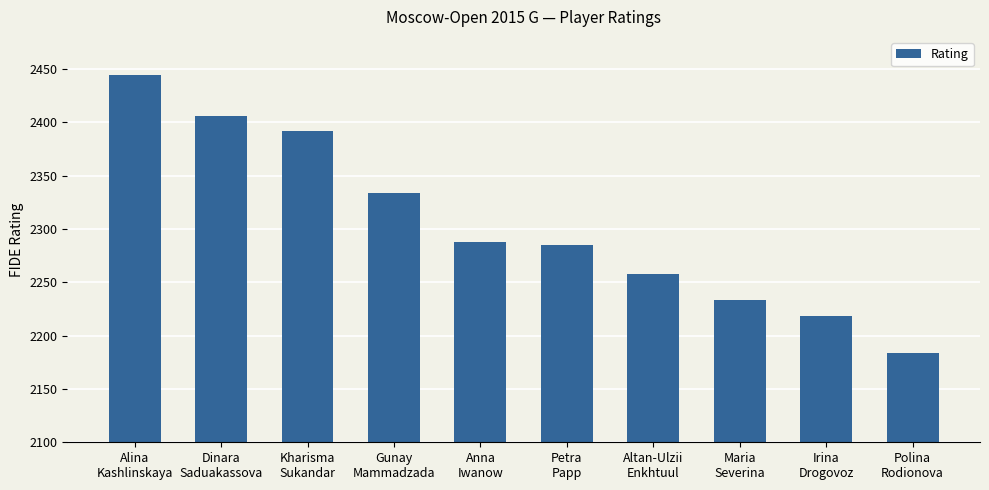

What value does the data have at Kharisma
Sukandar, to the nearest 5?

2390